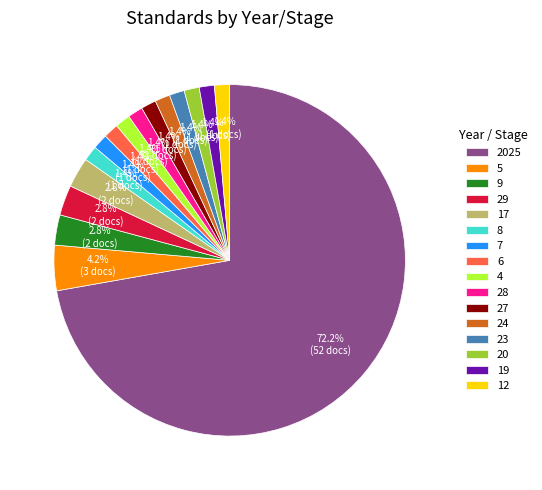

How much of the chart is everything except 5?

95.8%